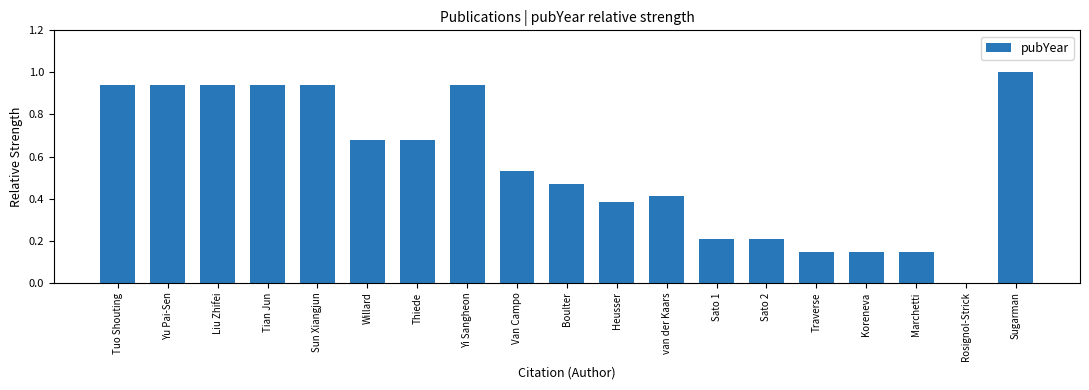

What is the sum of all values?

10.6